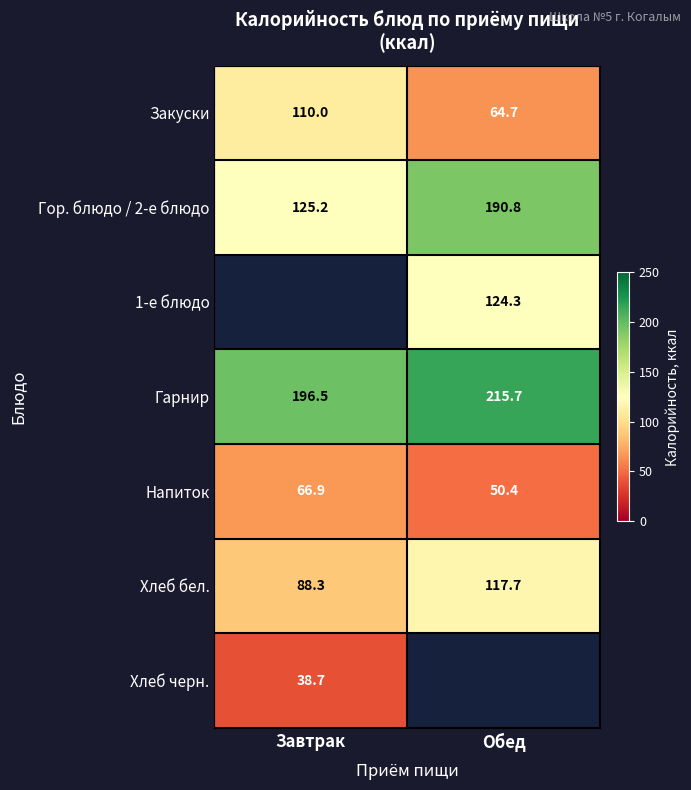

Rank the categories by Гор. блюдо / 2-е блюдо value from highest to lowest.

Обед, Завтрак